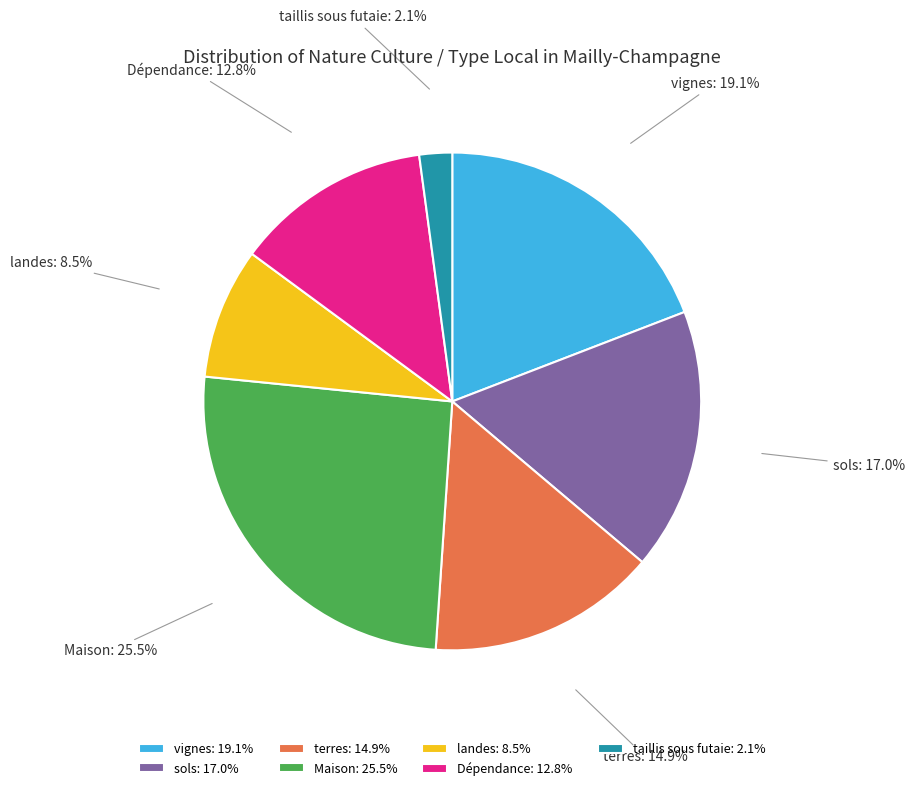

Does taillis sous futaie represent more than half of the total?

No